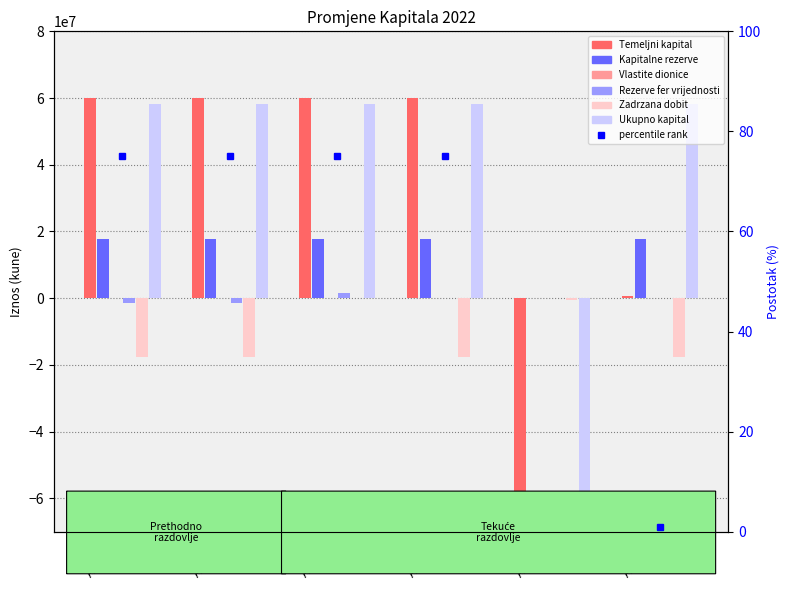

The Vlastite dionice series shows -106800 at AOP 36. True or false?

False